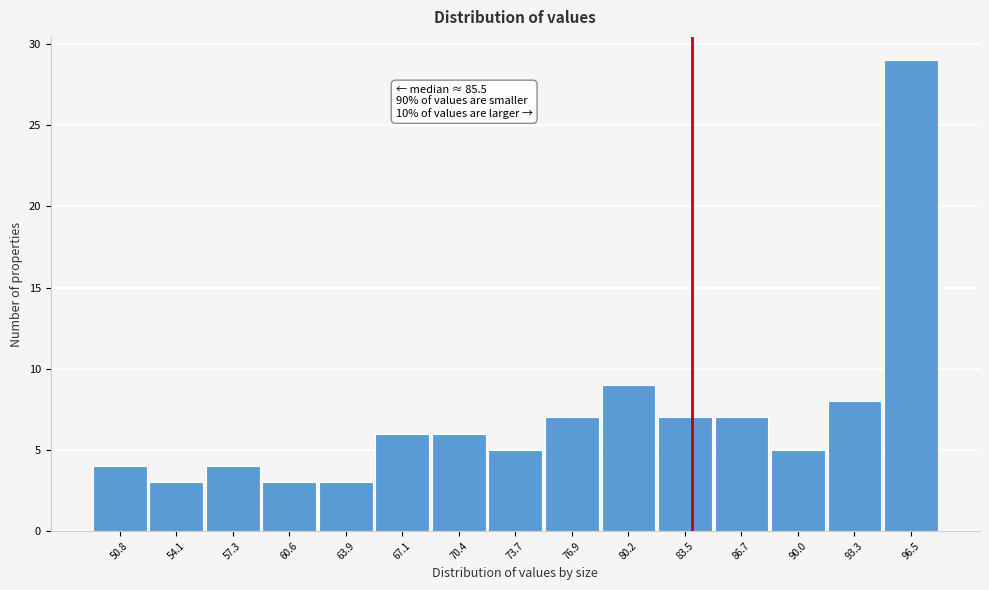

Reading right to left, what are all the values shown in this chart?

96.5=29	93.3=8	90.0=5	86.7=7	83.5=7	80.2=9	76.9=7	73.7=5	70.4=6	67.1=6	63.9=3	60.6=3	57.3=4	54.1=3	50.8=4